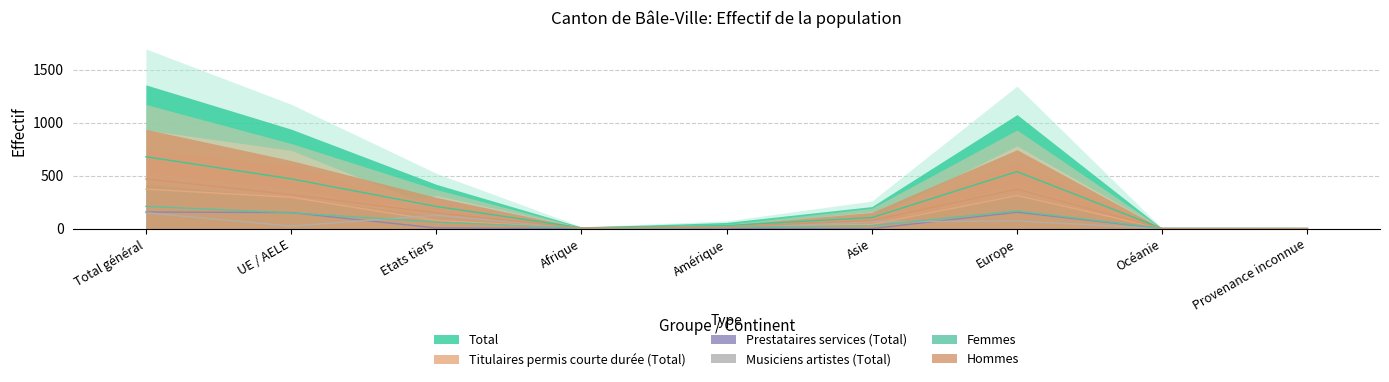

Between which two adjacent categories do Femmes and Titulaires permis courte durée (Total) first intersect?

Europe and Océanie